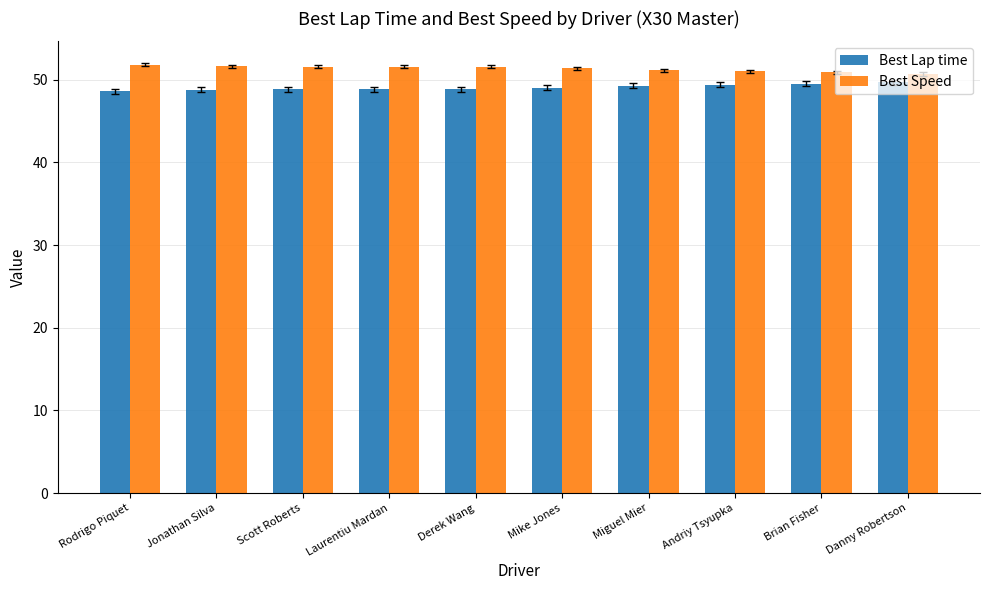

What is the label of the 3rd bar from the left?

Scott Roberts